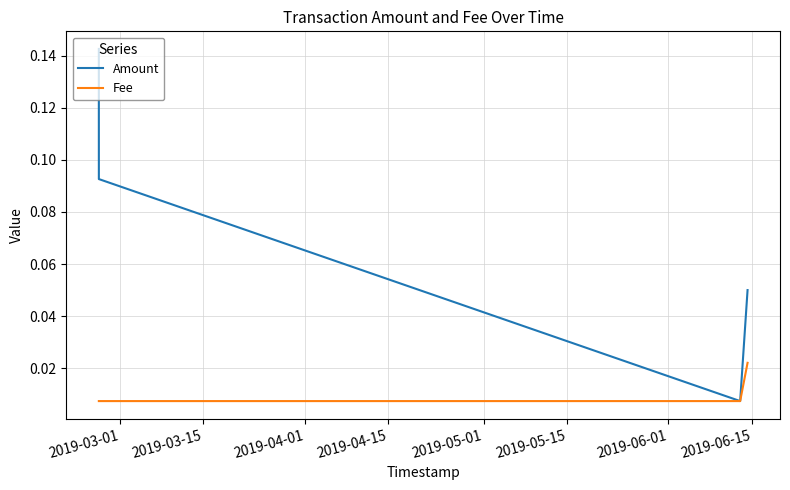

Rank the series by their average value, from highest to lowest.

Amount, Fee